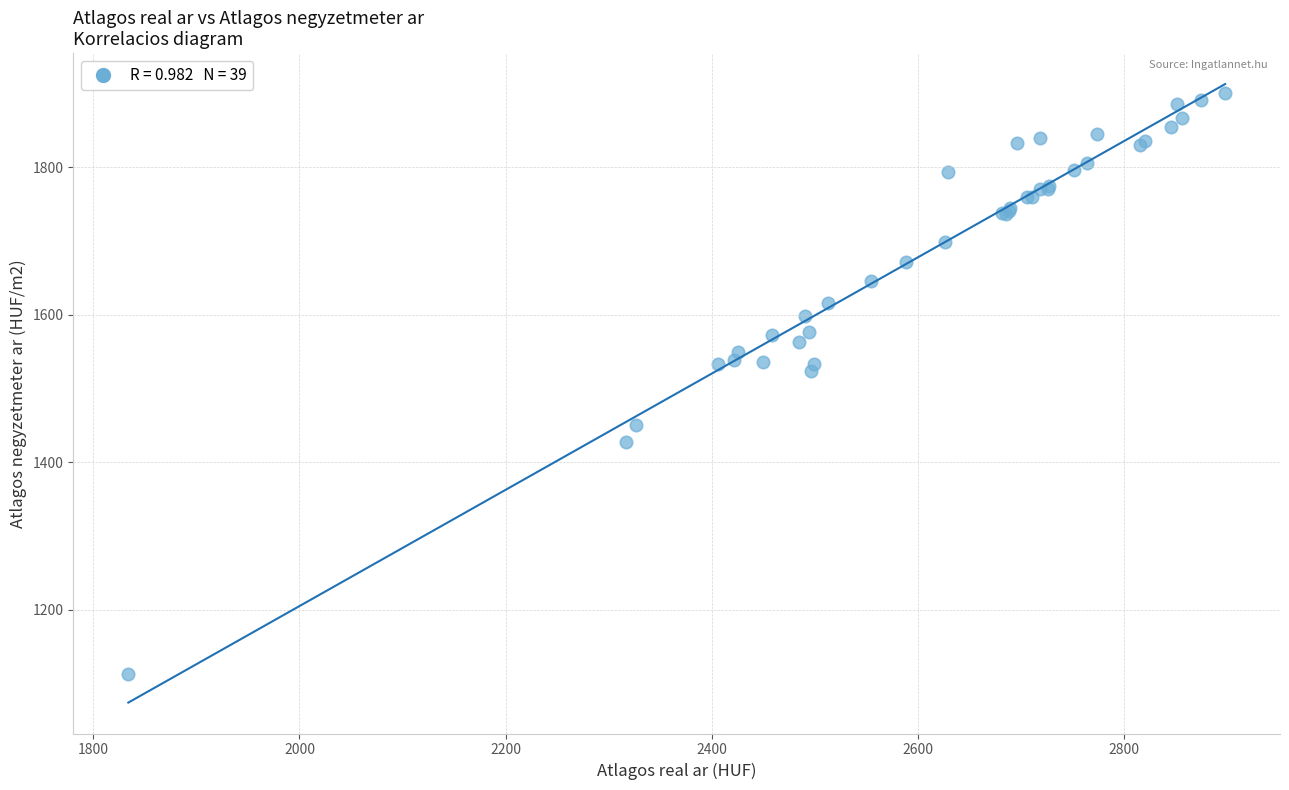

What Y value in the scatter plot is closest to 1506?

1523